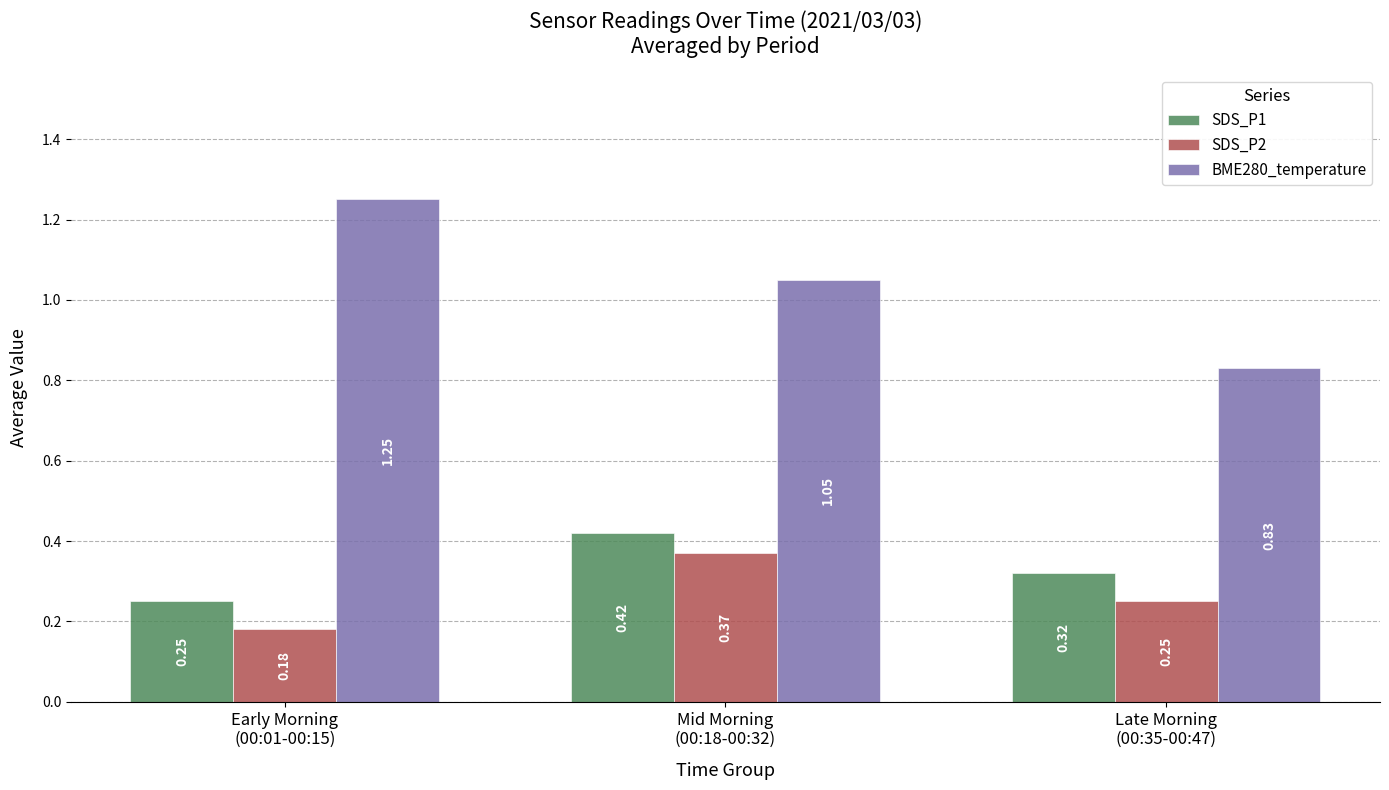

List the series in order of their peak value, highest first.

BME280_temperature, SDS_P1, SDS_P2